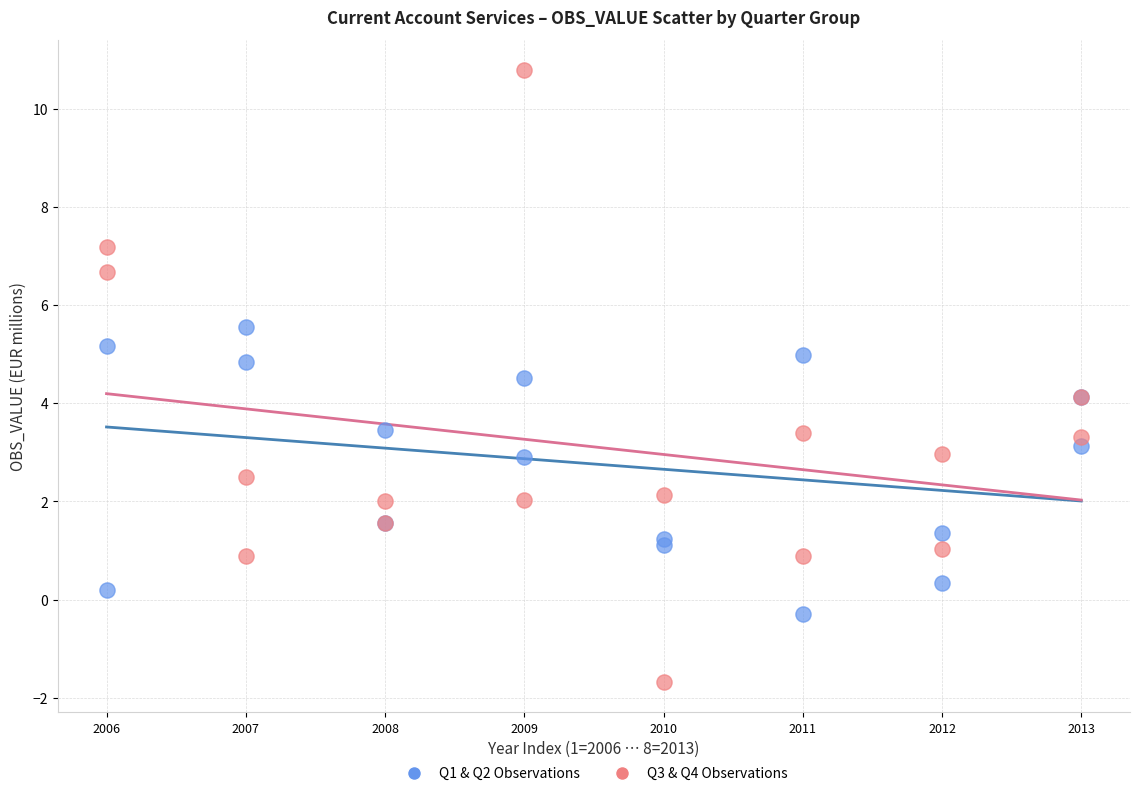

Which series contains the lowest Y value?

Q3 & Q4 Observations